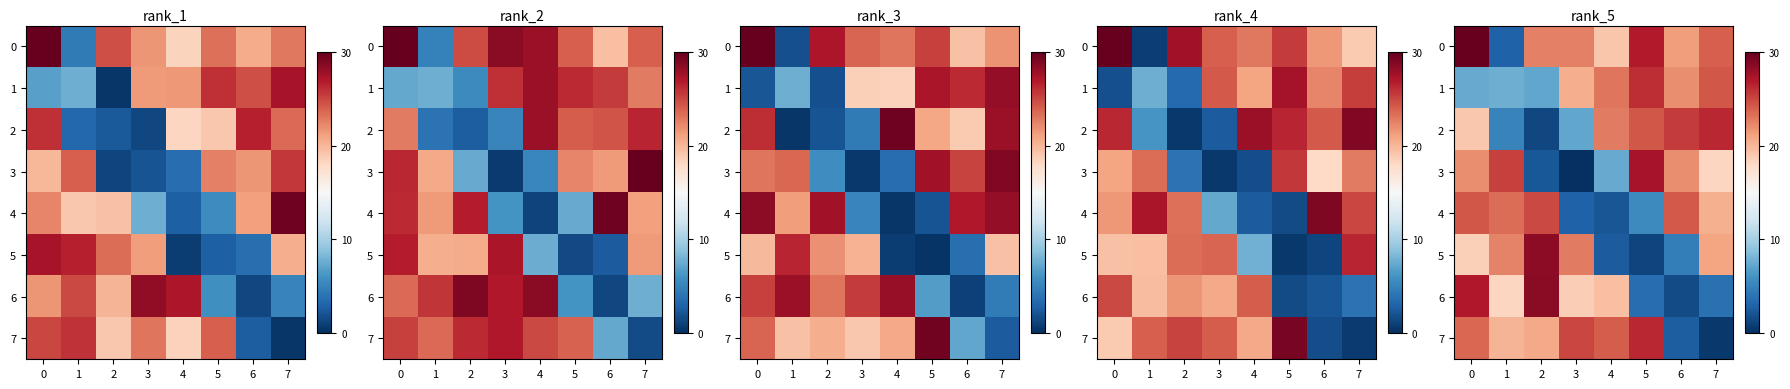

What is the maximum value for 7?

26.3